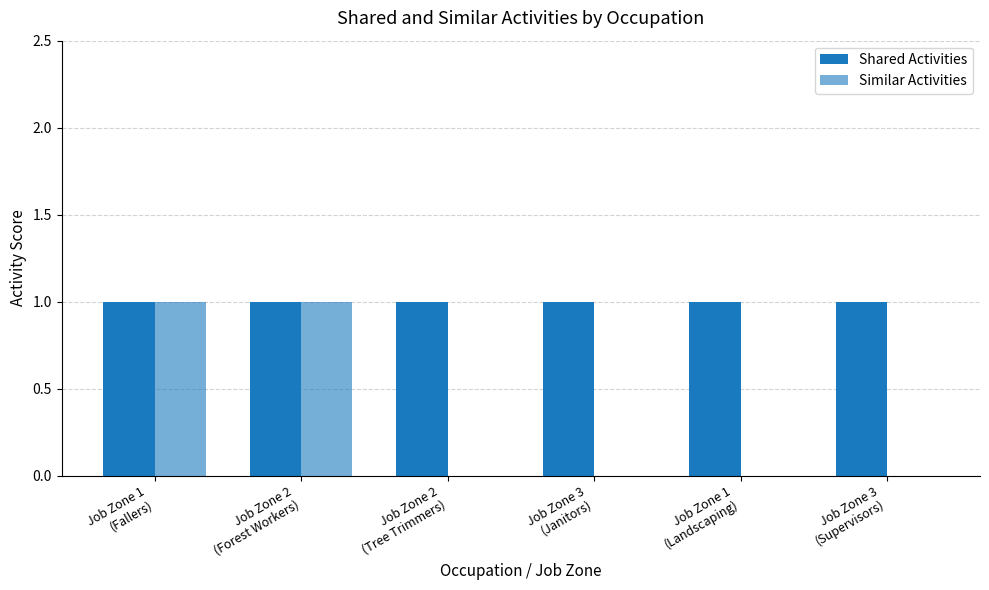

At which label does Similar Activities reach its minimum?

Job Zone 2
(Tree Trimmers)